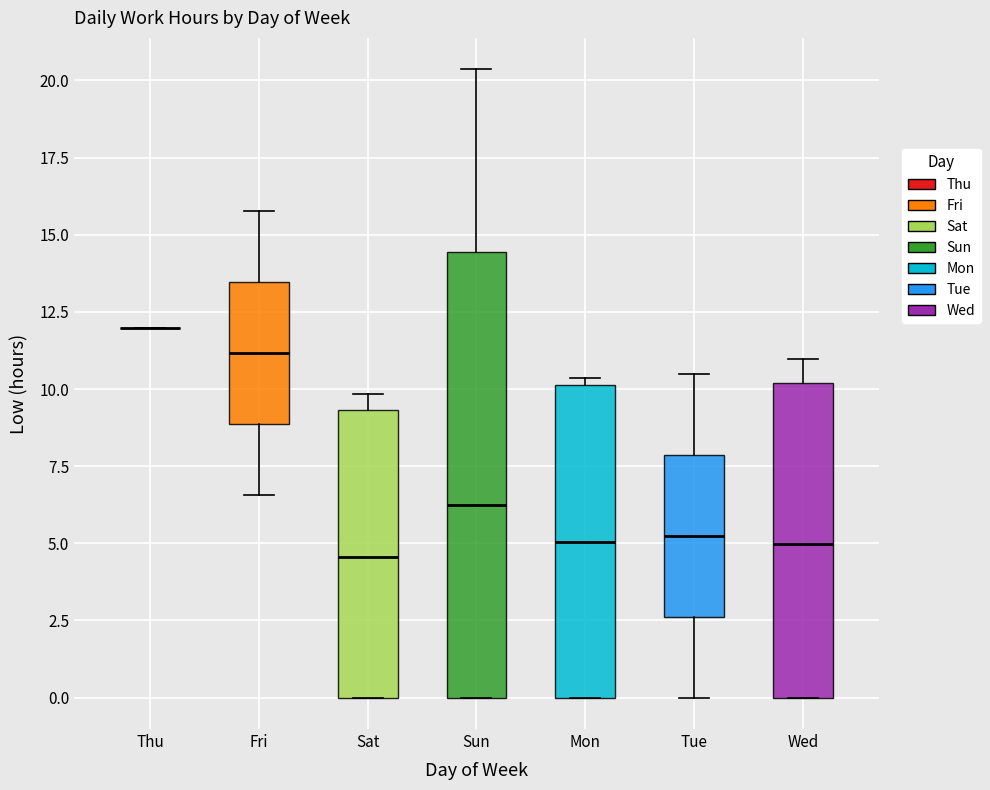

Reading left to right, read every box against the y-axis: the position of its median line, the range the box covers, and the ends of its whiskers. The values are not printed on the chart, so give them approximately, as read against the axis.

Thu: box collapsed to a line at 12.0, whiskers 12.0 to 12.0
Fri: median 11.0, box 9.0 to 13.5, whiskers 6.5 to 16.0
Sat: median 4.5, box 0.0 to 9.5, whiskers 0.0 to 10.0
Sun: median 6.0, box 0.0 to 14.5, whiskers 0.0 to 20.5
Mon: median 5.0, box 0.0 to 10.0, whiskers 0.0 to 10.5
Tue: median 5.0, box 2.5 to 8.0, whiskers 0.0 to 10.5
Wed: median 5.0, box 0.0 to 10.0, whiskers 0.0 to 11.0